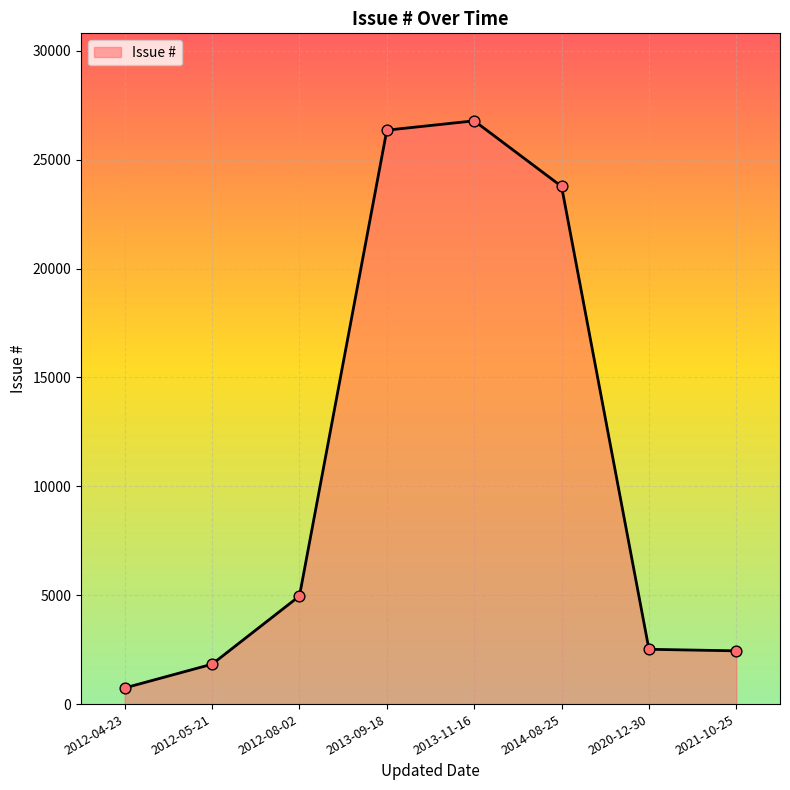

Approximately how many times larger is the value at 2012-08-02 compared to 2021-10-25?

2.0